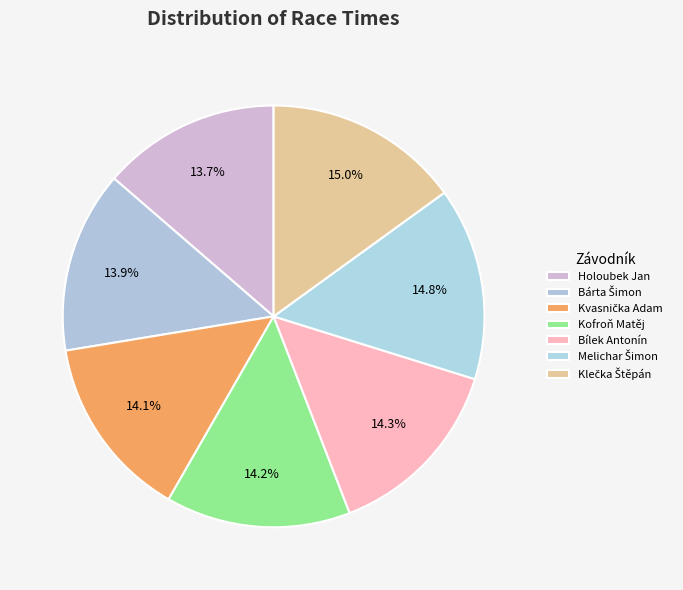

What percentage is the Kofroň Matěj slice, to the nearest percent?

14%